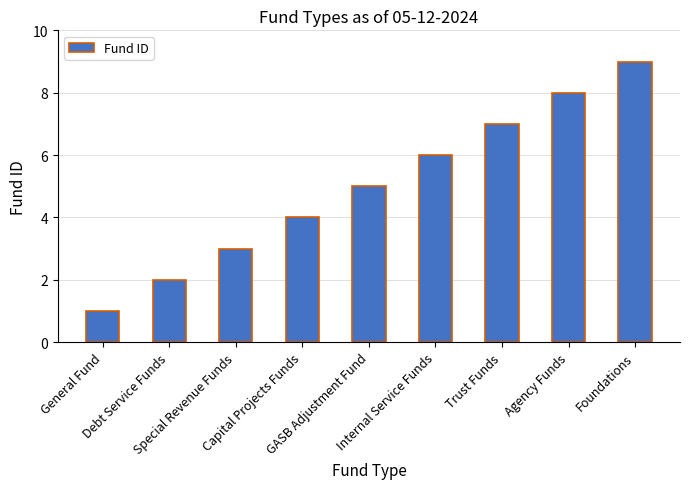

What value does the data have at Trust Funds?

7